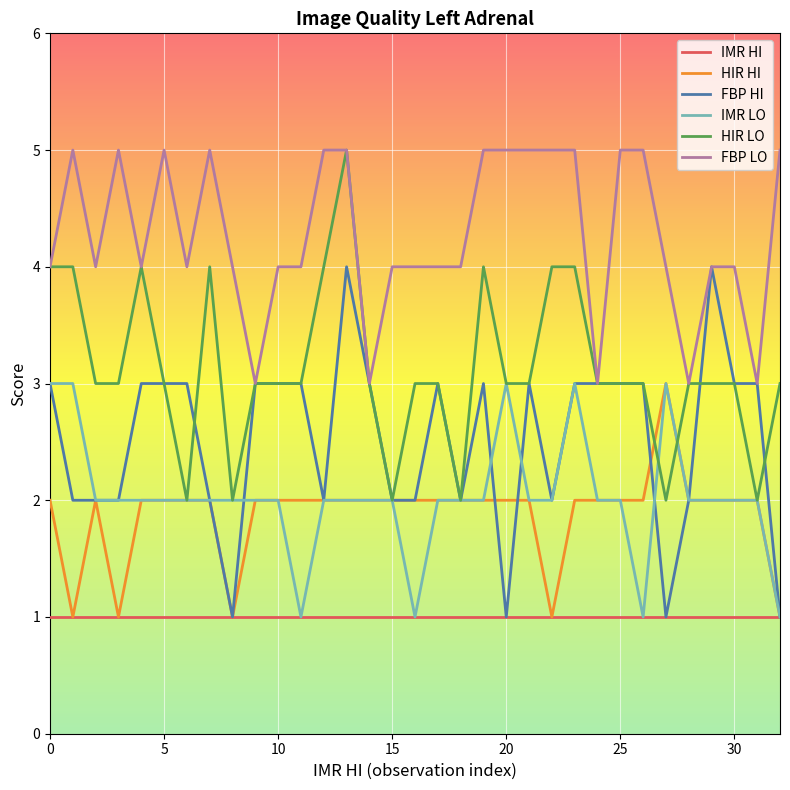

What is the lowest value of the FBP LO series?

3